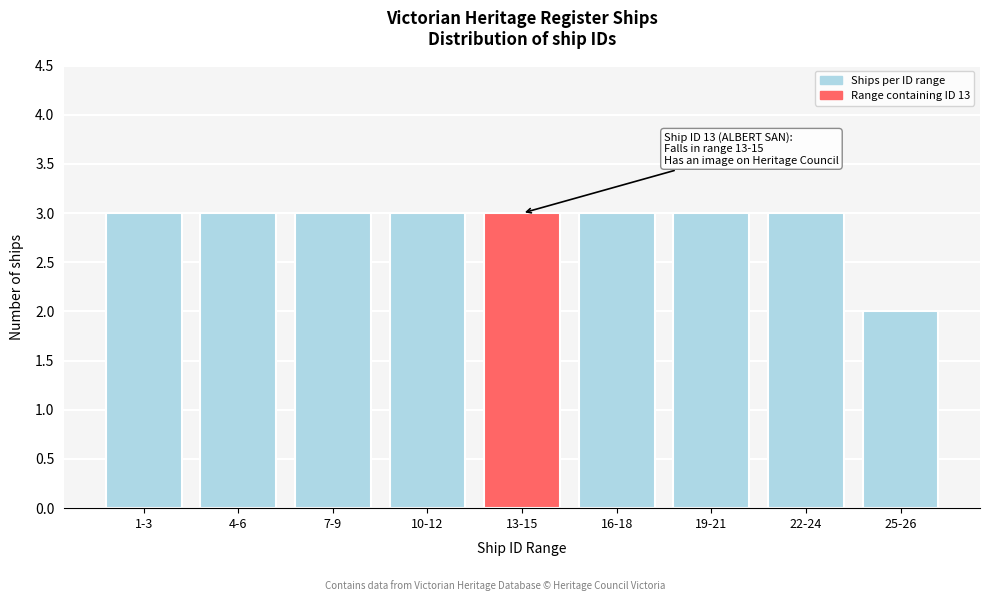

Reading right to left, transcribe all the data shown in this chart.

2	3	3	3	3	3	3	3	3